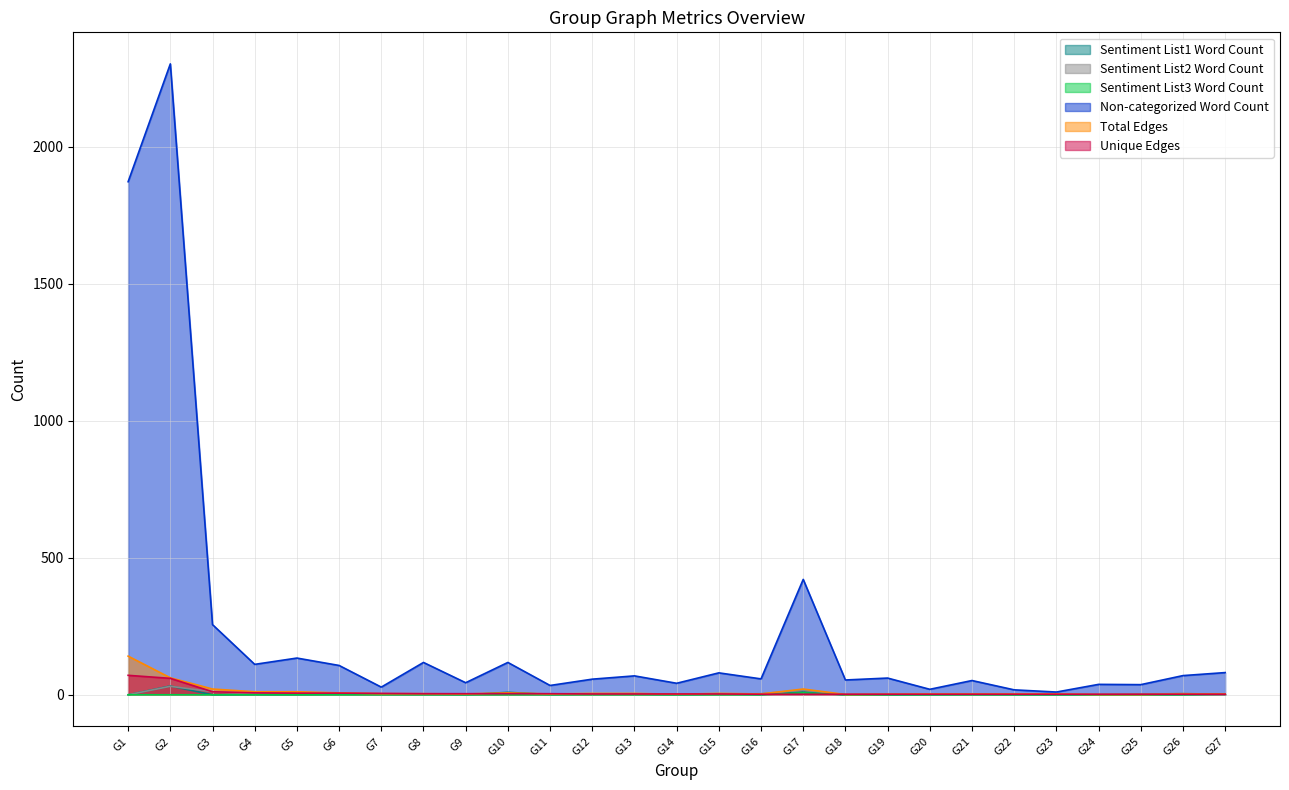

Between G3 and G8, which series saw the biggest shift?

Non-categorized Word Count